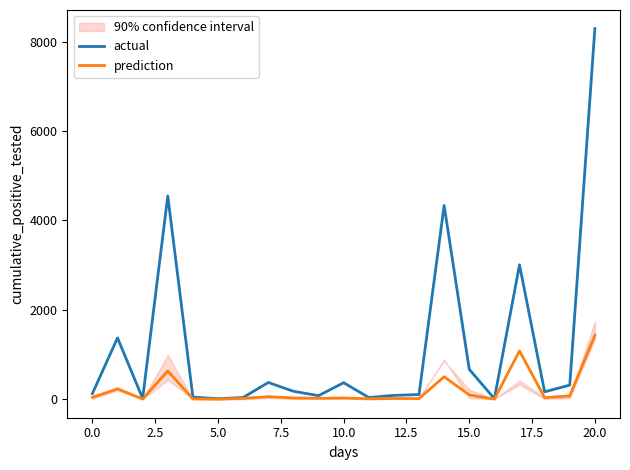

Which series changed the most between 15 and 17?

actual